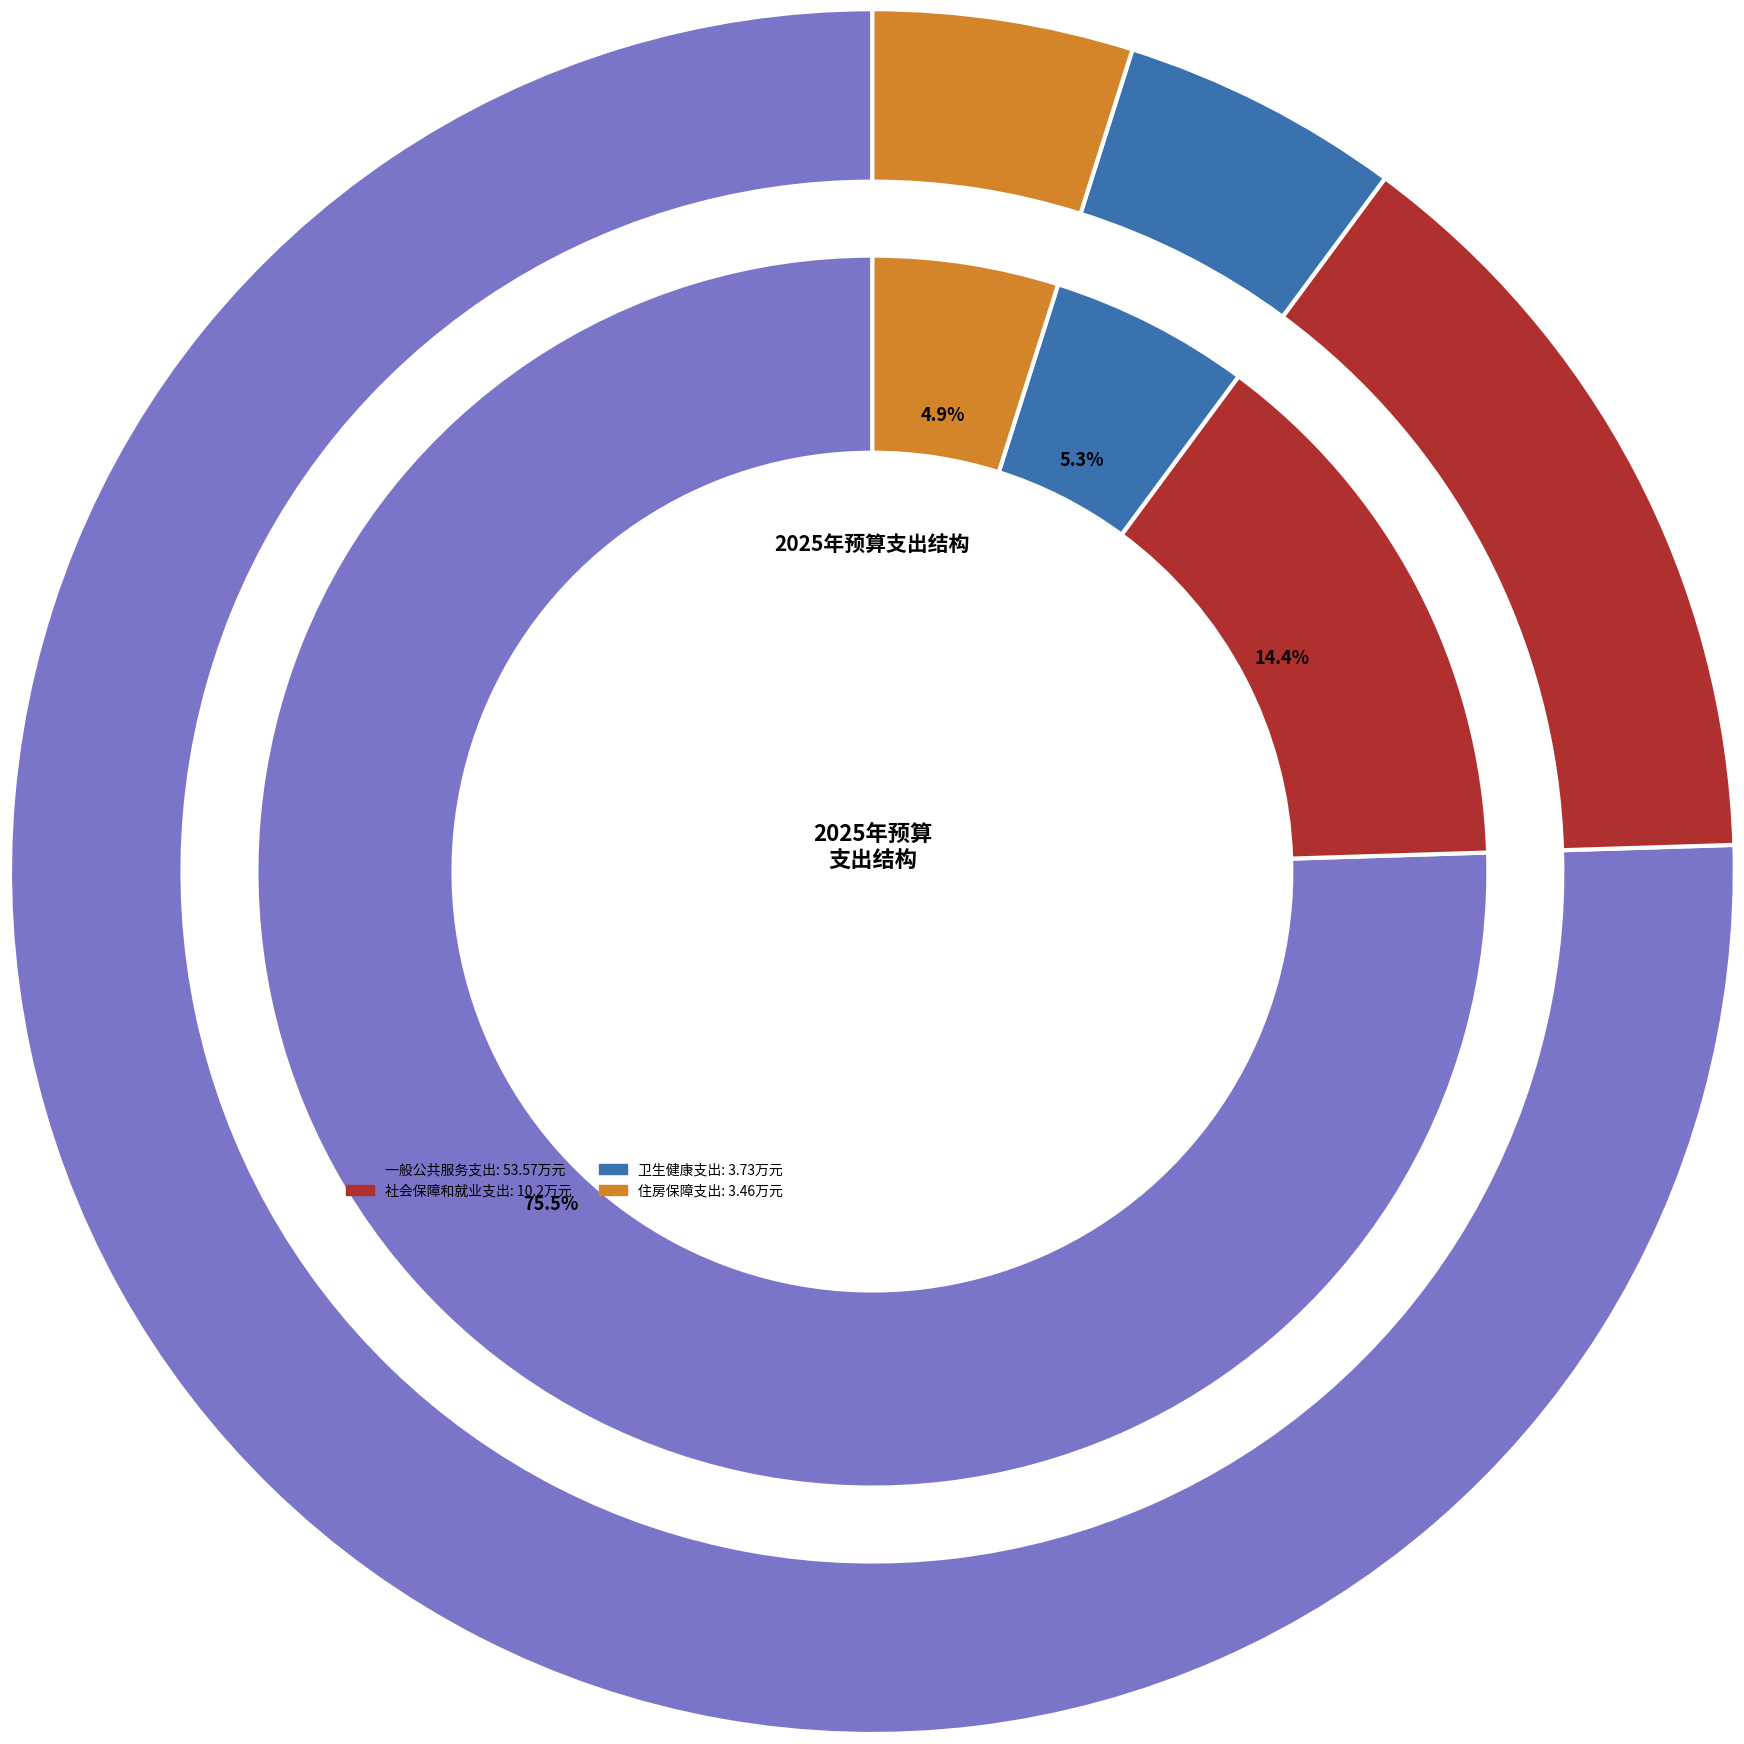

To the nearest percent, what is the combined percentage of 卫生健康支出 and 社会保障和就业支出?

20%